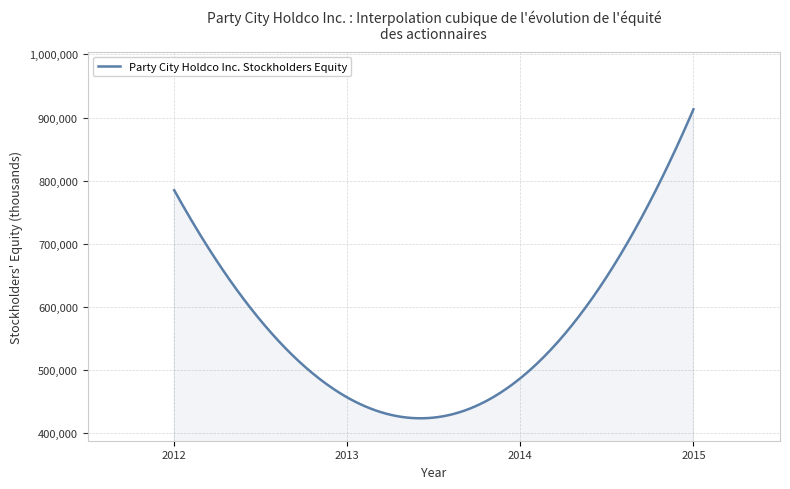

What is the difference between the maximum and minimum values?

489260.5